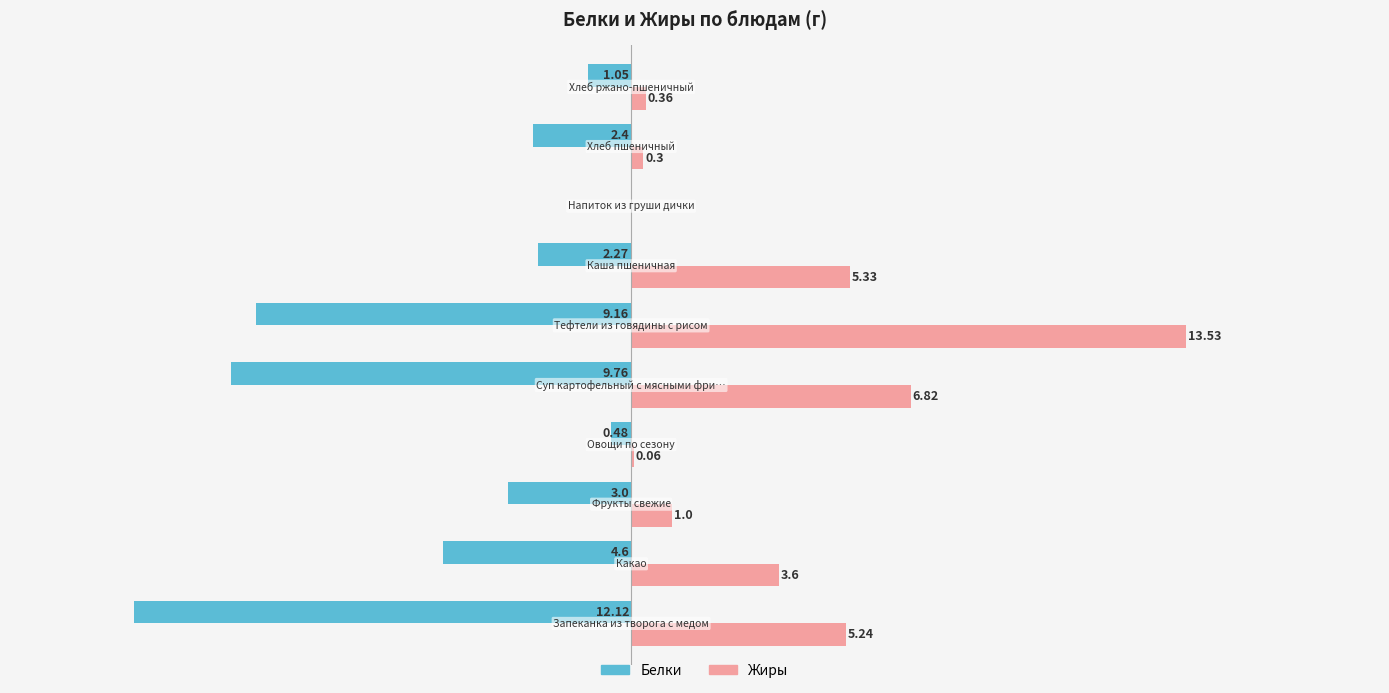

Which series has the largest total across all categories?

Жиры